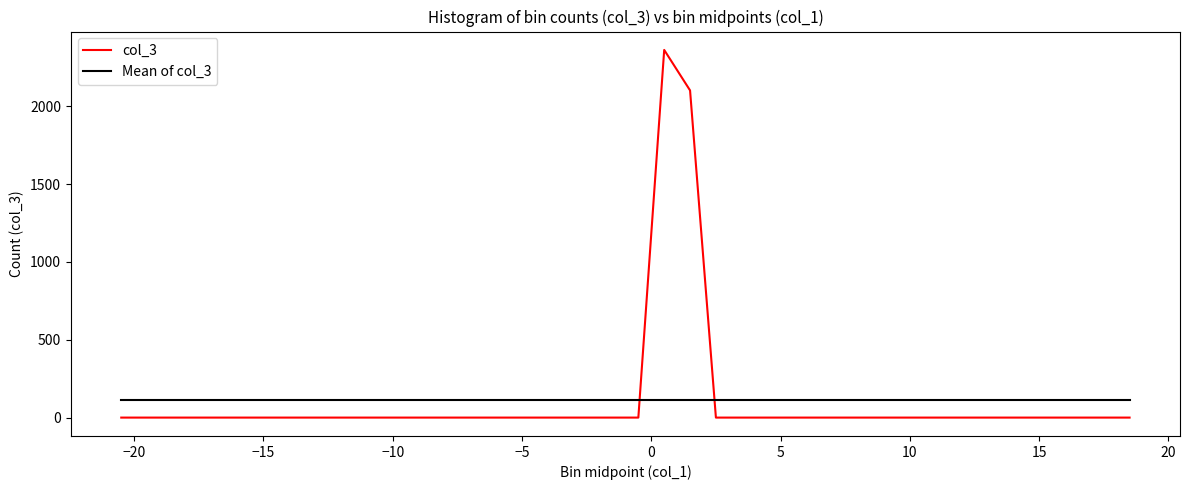

Which series has the largest range (max minus min)?

col_3